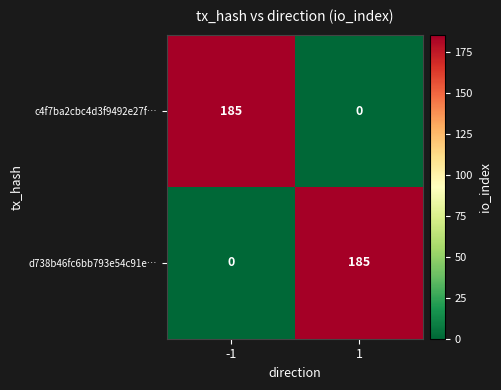

What is the maximum value shown in the chart?

185